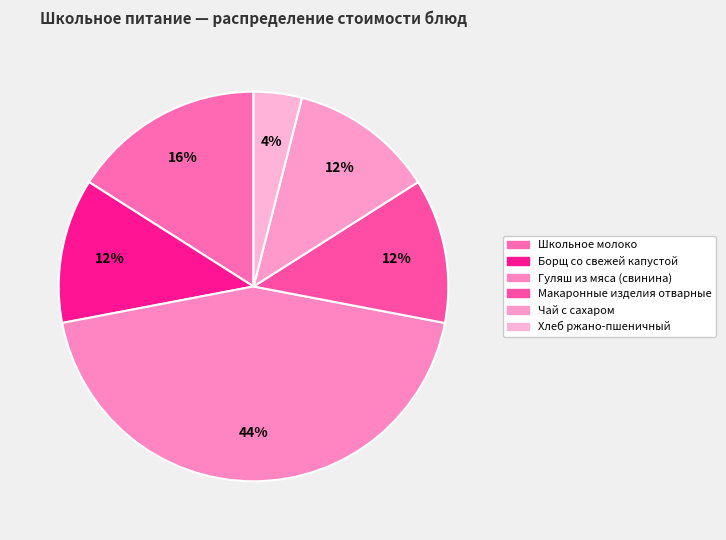

The Макаронные изделия отварные slice represents 12% of the pie. True or false?

True